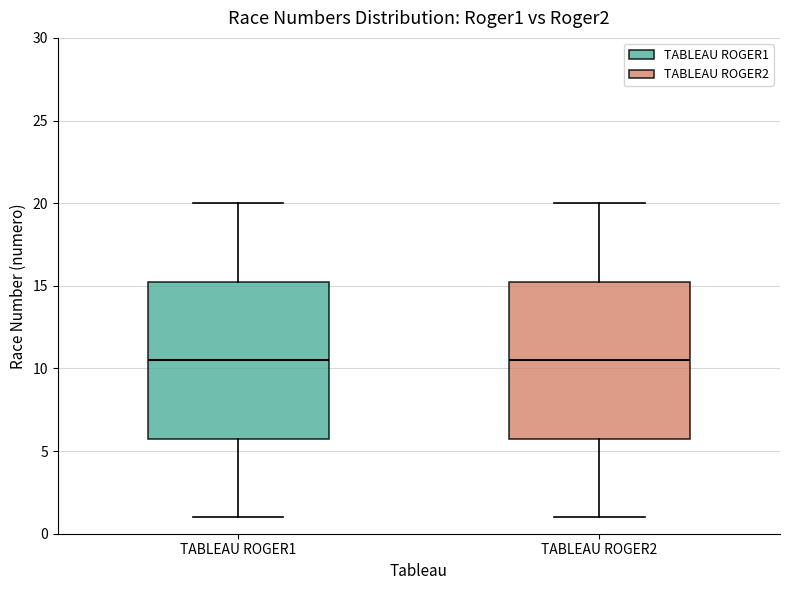

Reading left to right, transcribe this box plot: for each box, give where its median line is, the range the box spans, and where its two whiskers end, as read against the y-axis. The values are not printed on the chart, so give them approximately, as read against the axis.

TABLEAU ROGER1: median 10.5, box 6.0 to 15.5, whiskers 1.0 to 20.0
TABLEAU ROGER2: median 10.5, box 6.0 to 15.5, whiskers 1.0 to 20.0